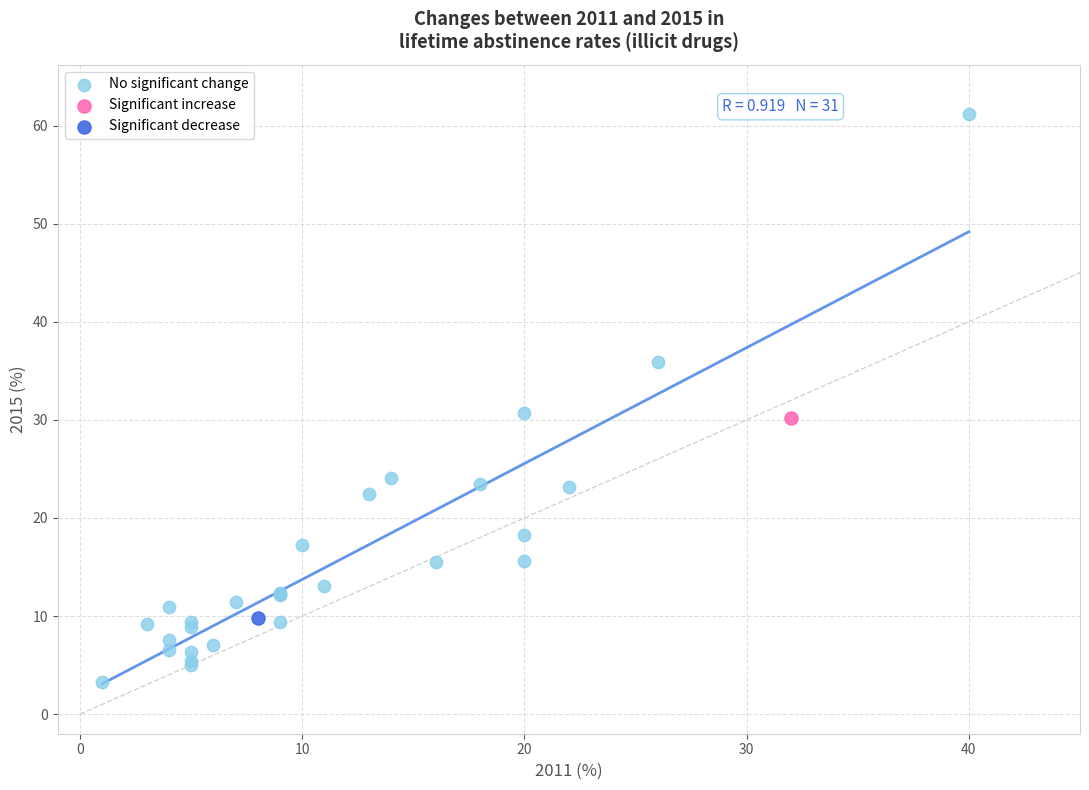

What are all the series names shown in the legend?

No significant change, Significant increase, Significant decrease